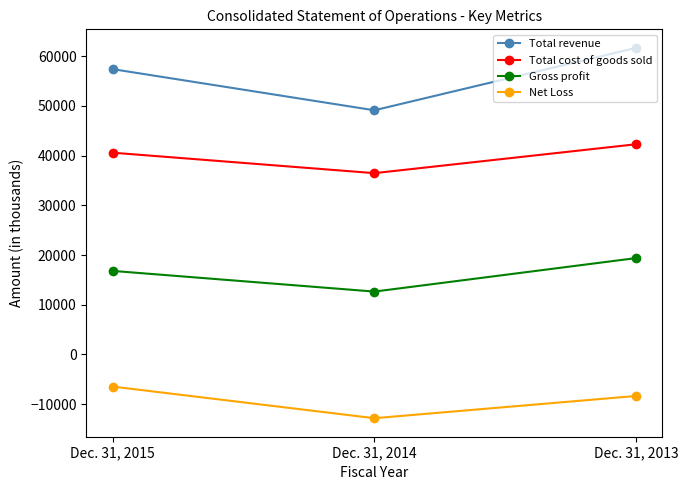

Which series has the largest total across all categories?

Total revenue